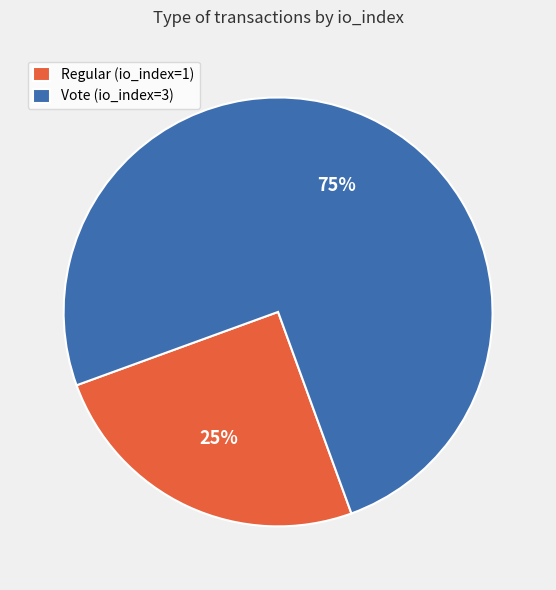

Approximately how many times larger is the value at Vote (io_index=3) compared to Regular (io_index=1)?

3.0